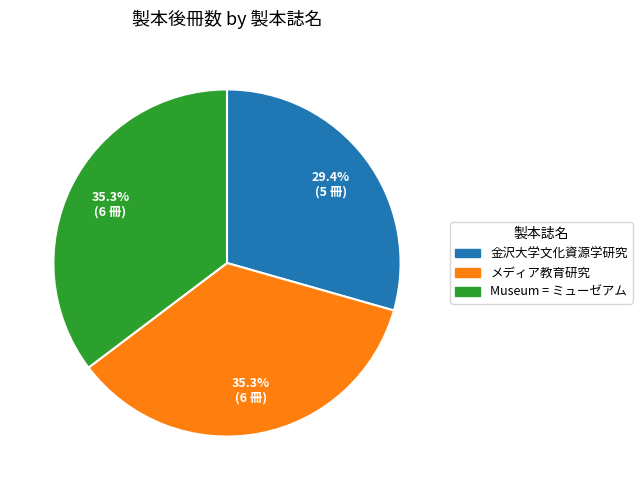

To the nearest percent, what is the difference between the largest and smallest slice percentages?

6%